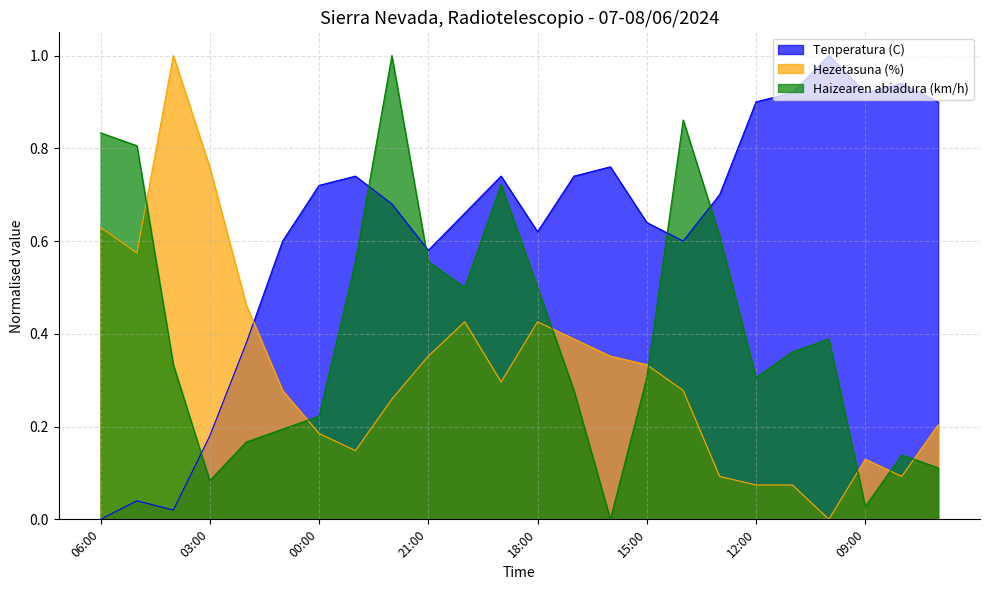

Where is the first local maximum for Tenperatura (C)?

05:00